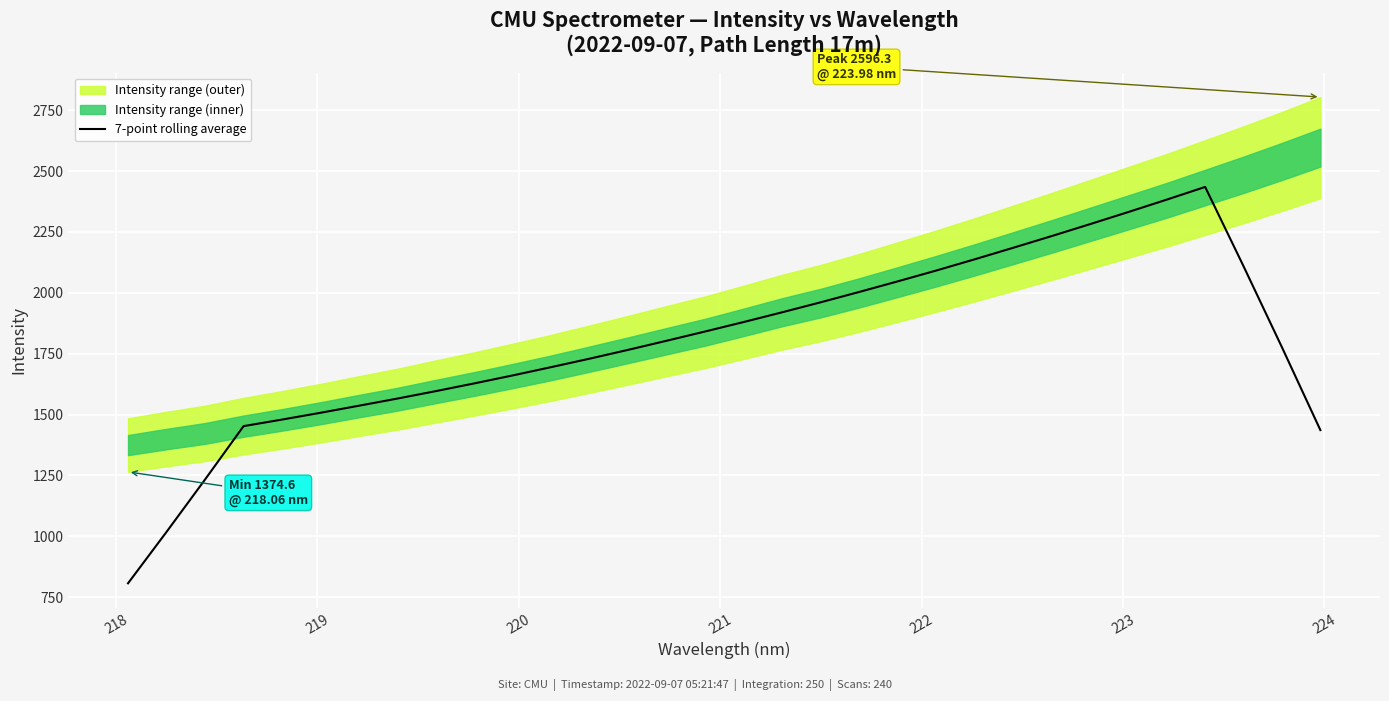

What is the minimum value for 7-point rolling average?

807.0